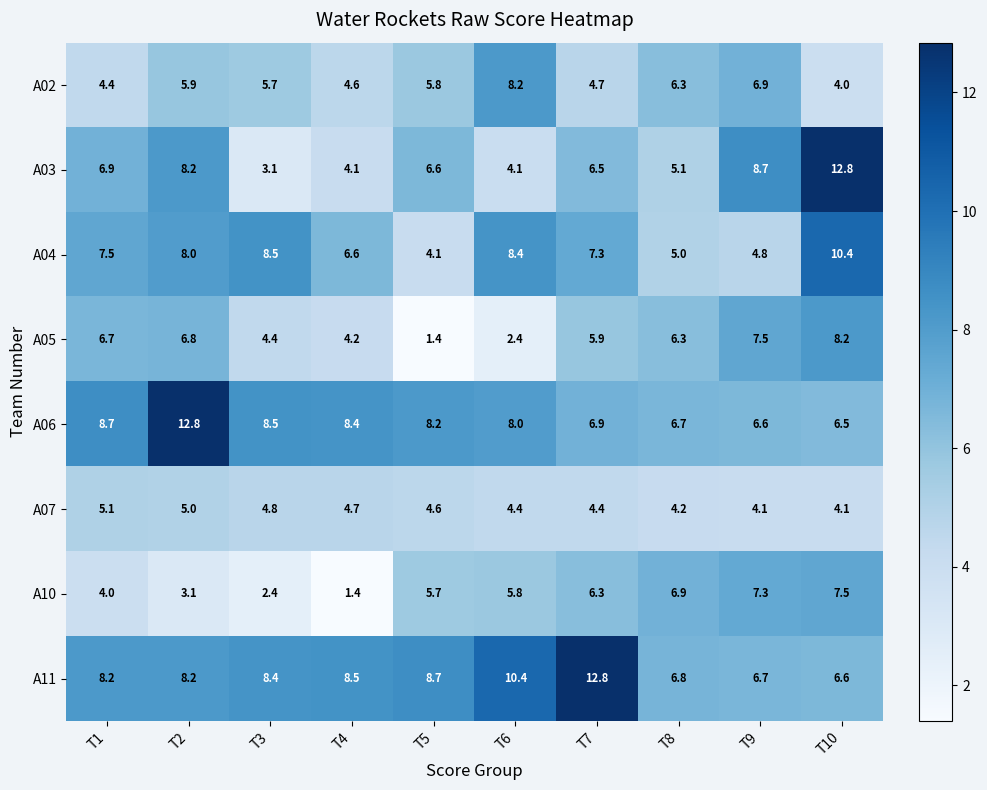

At T4, list the series in order from smallest to largest.

A10, A03, A05, A02, A07, A04, A06, A11